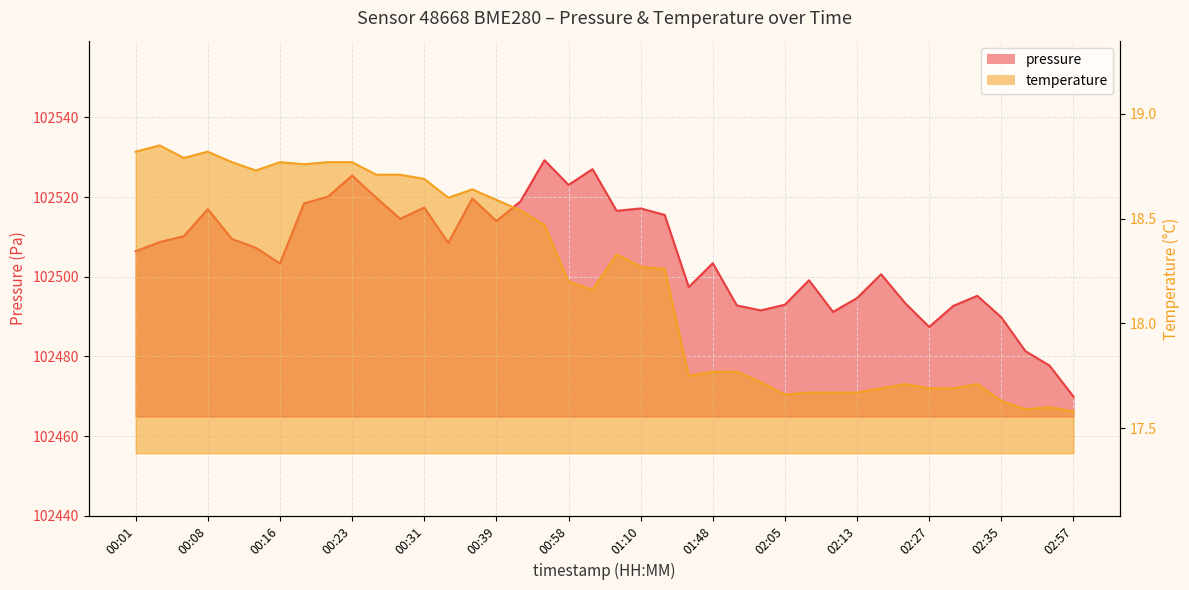

At how many categories does at least one series exceed 10400?

40